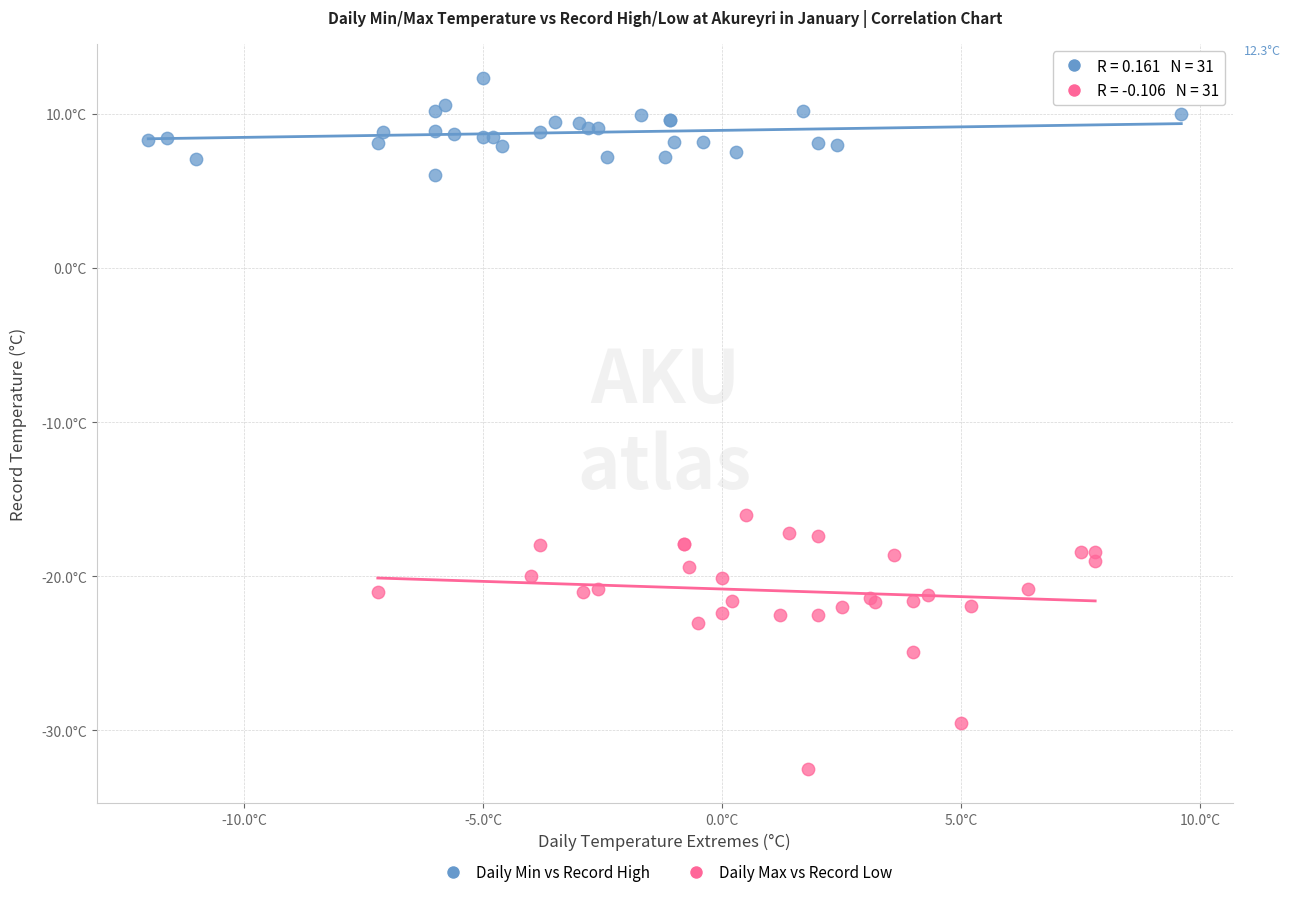

What are all the series names shown in the legend?

Daily Min vs Record High, Daily Max vs Record Low